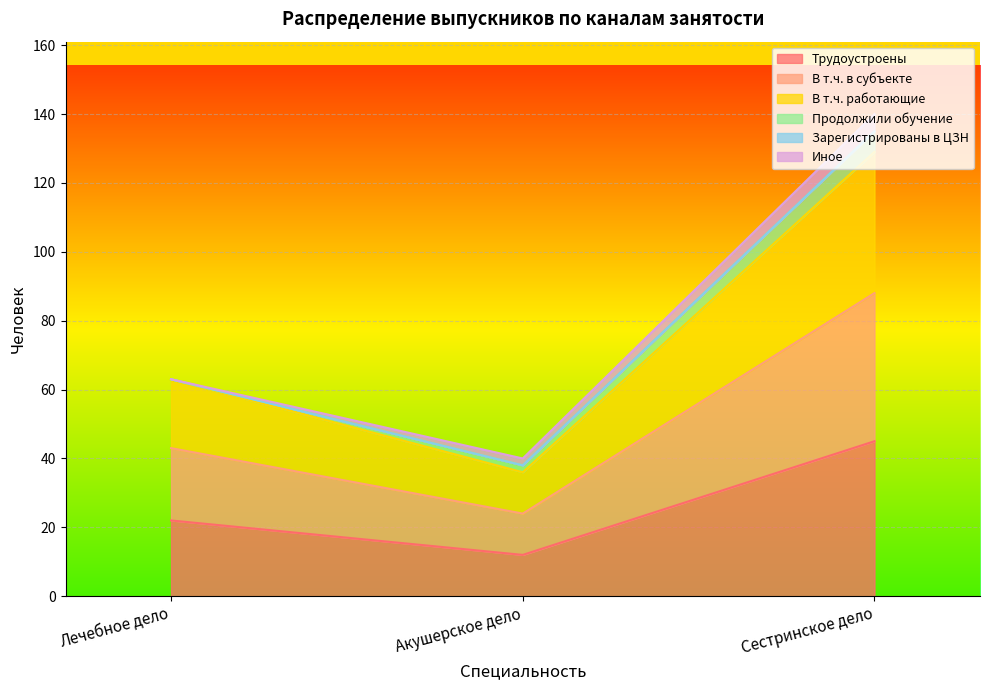

Does the chart display data point markers on the line(s)?

No